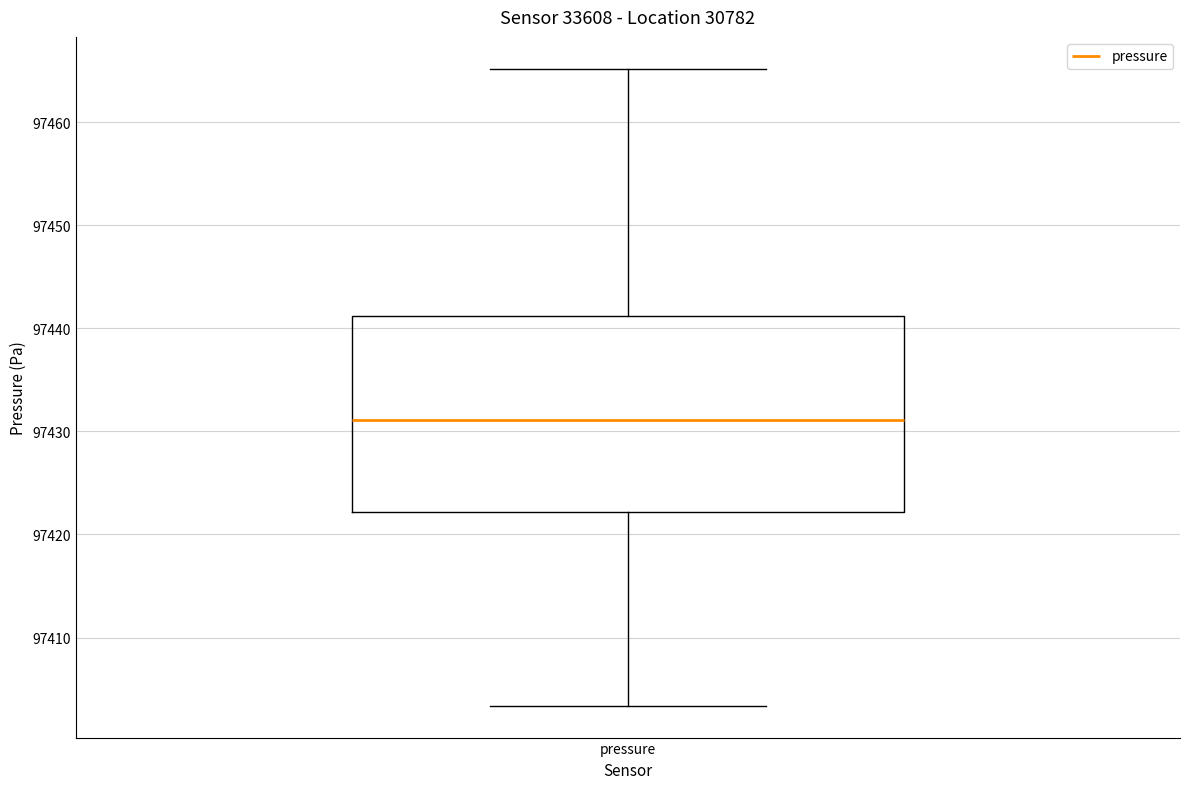

Where is the upper edge of the box for pressure on the y-axis? The values are not printed on the chart, so give them approximately, as read against the axis.

97441